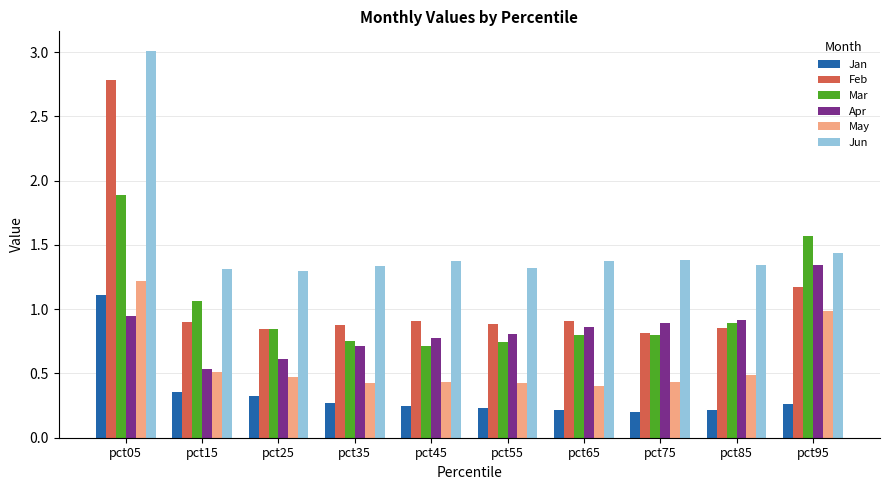

Is it true that Feb equals 0.2 at pct55?

False